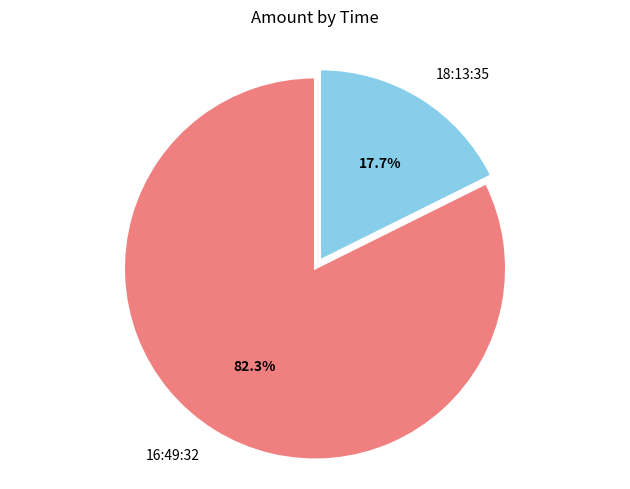

What percentage do 18:13:35 and 16:49:32 together represent?

100.0%